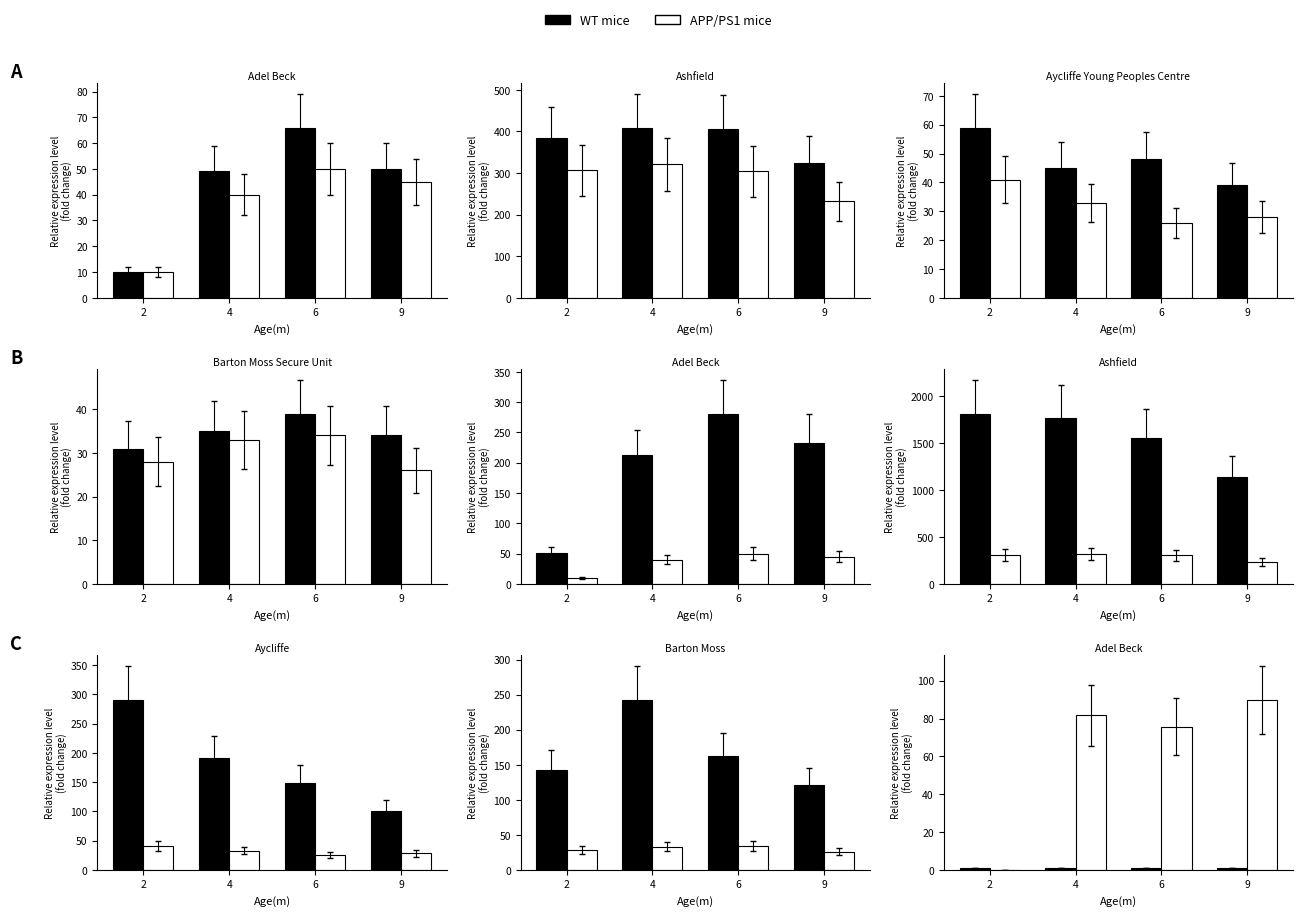

How many bars are there in each group?

2